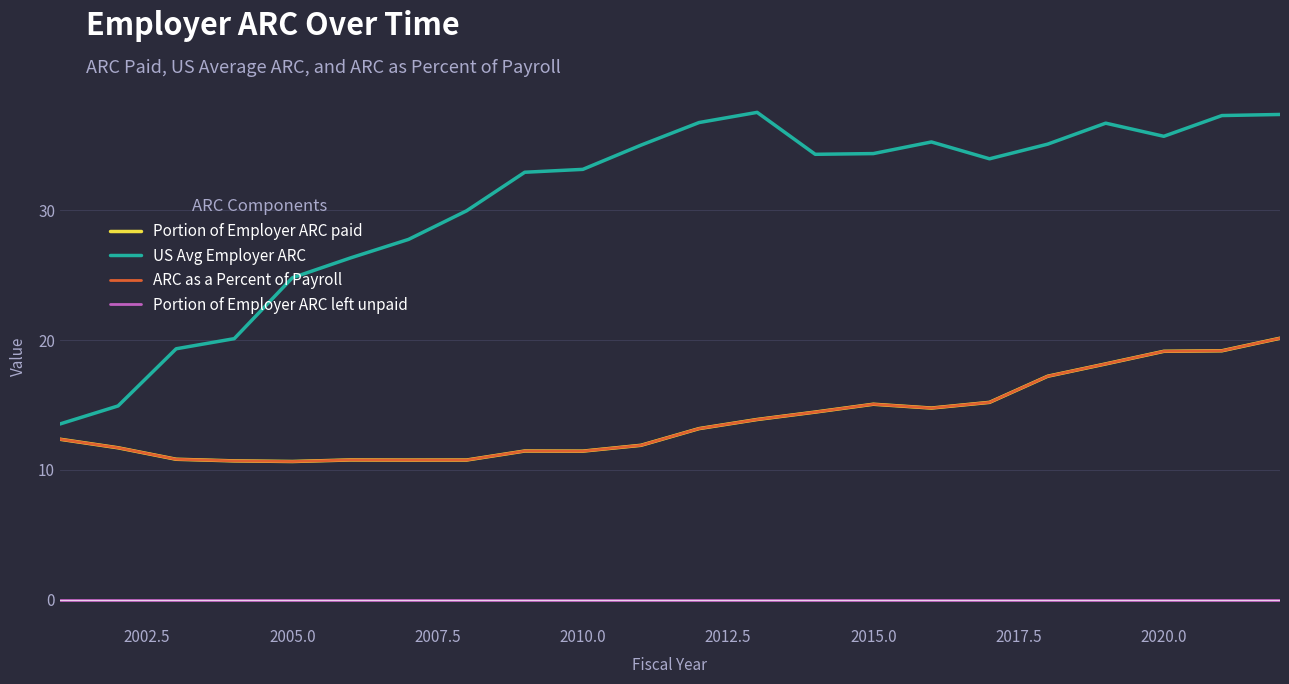

What is the sum of all US Avg Employer ARC values?

672.1